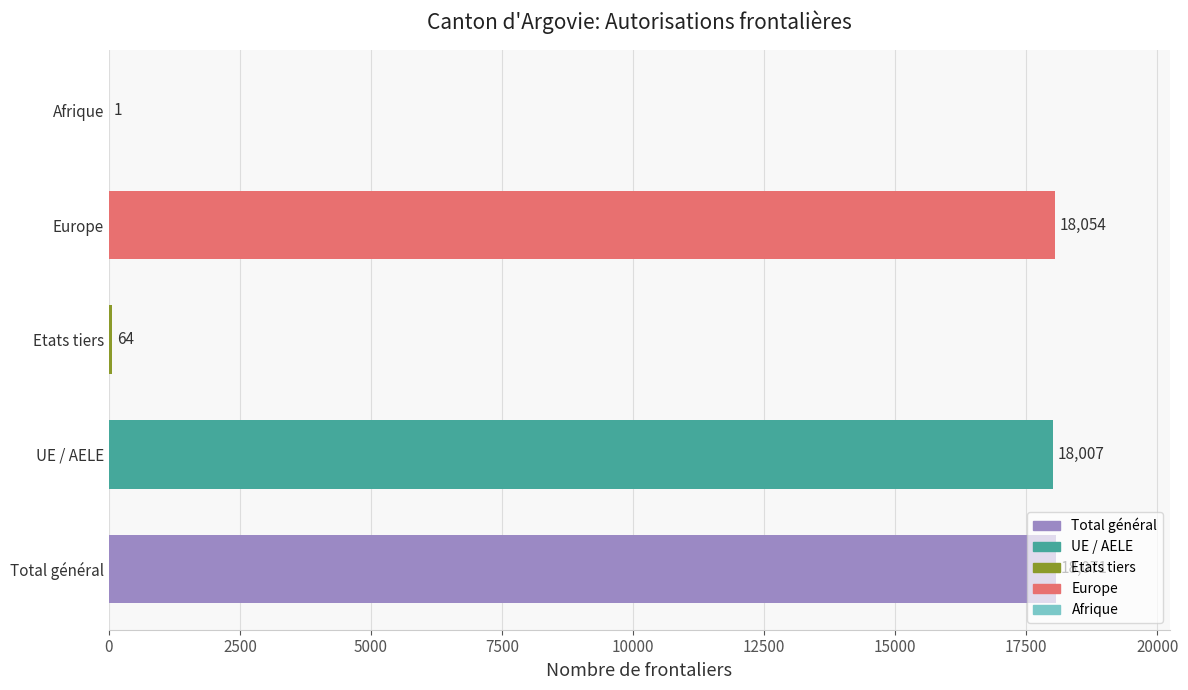

Between Afrique and UE / AELE, which is larger?

UE / AELE